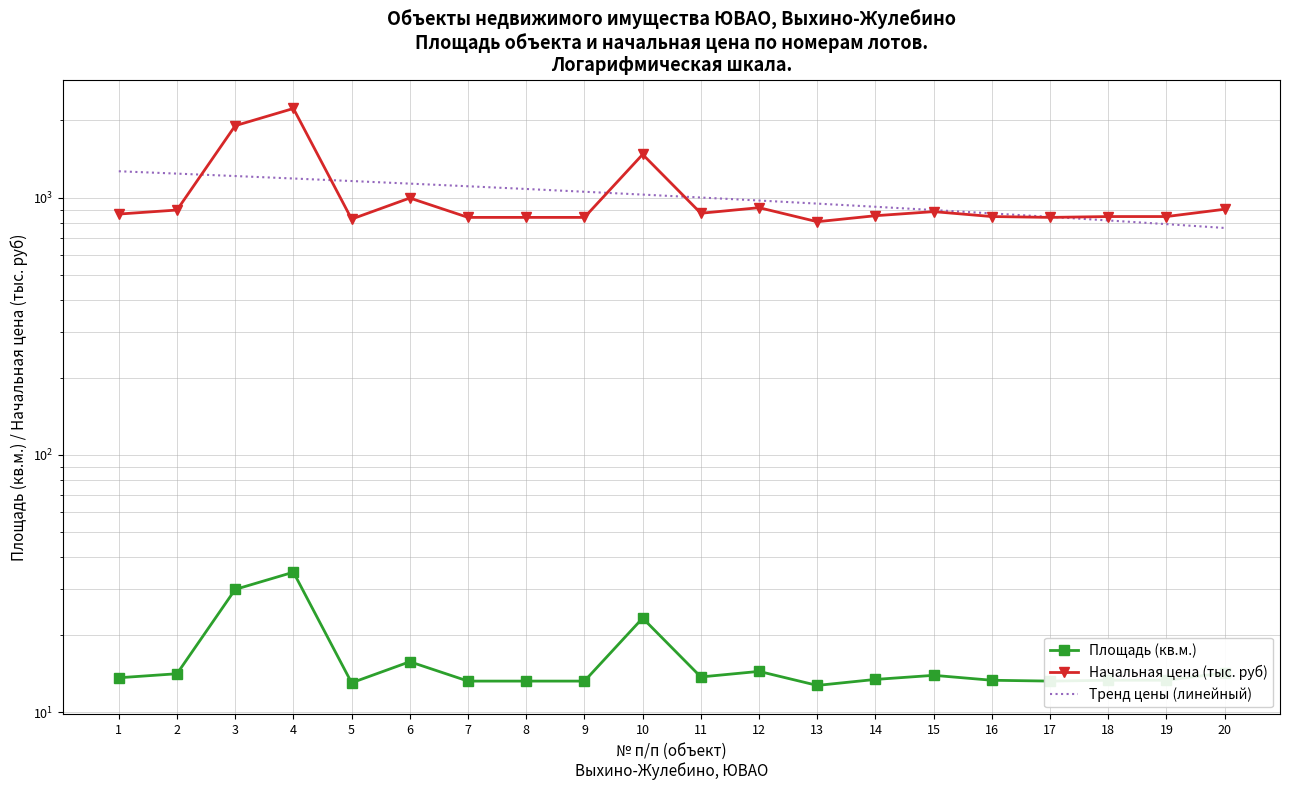

Which series has the largest range (max minus min)?

Начальная цена (тыс. руб)